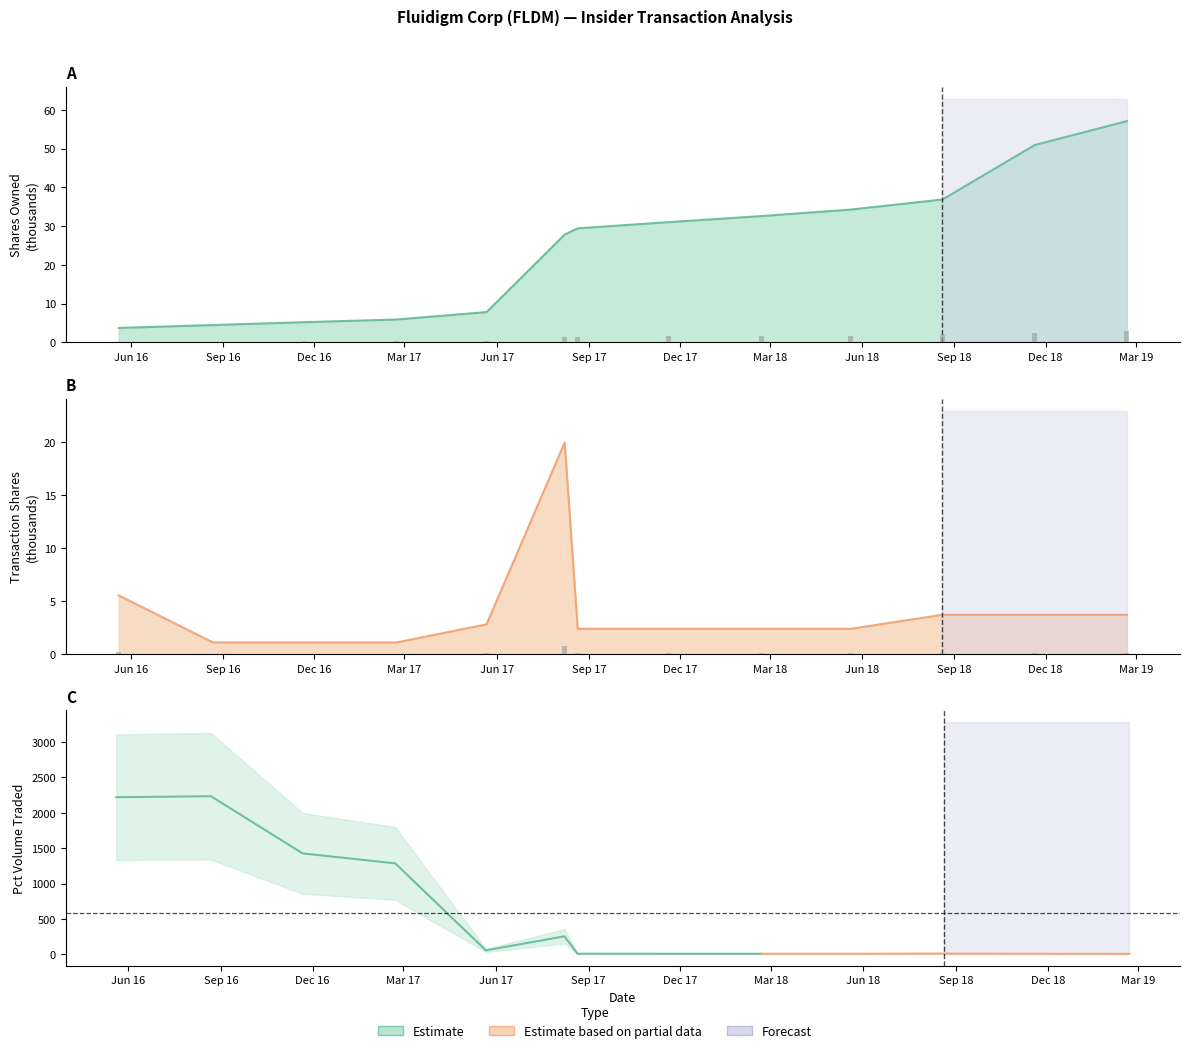

What is the difference between the maximum and minimum values in the transactionShares series?

18.9